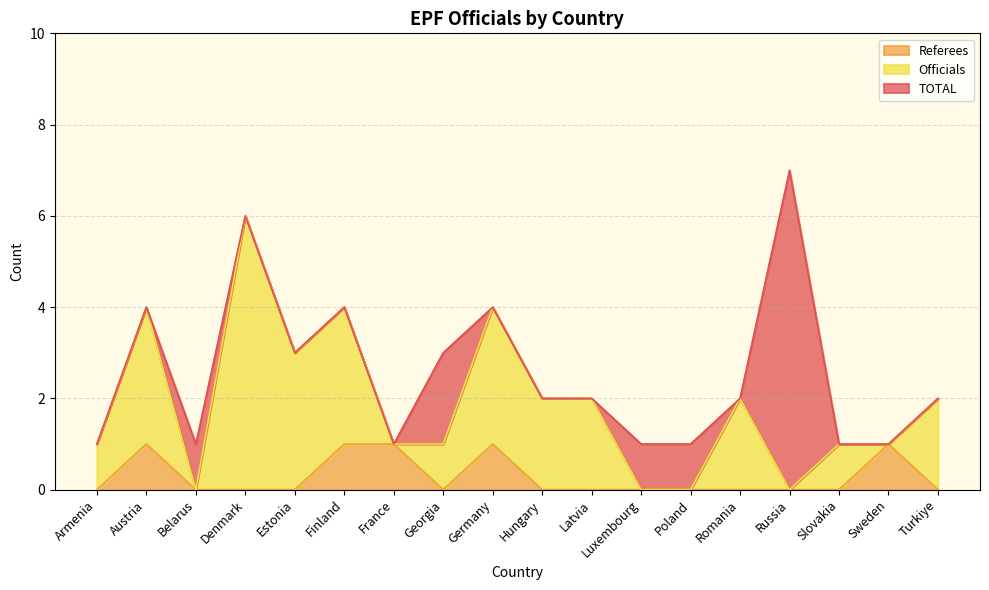

What is the label of the 8th point from the left?

Georgia